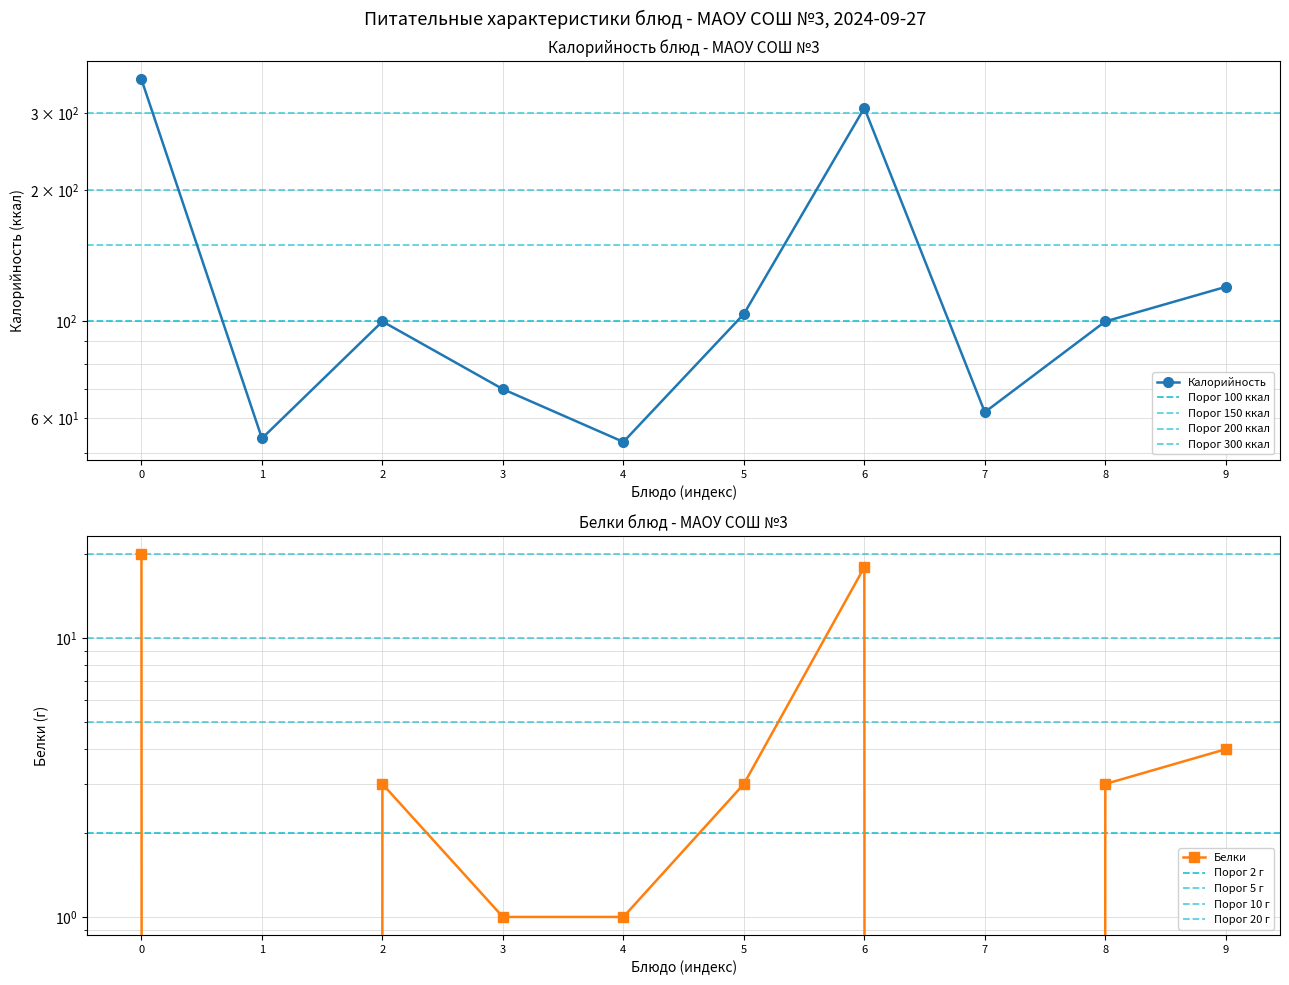

What is the average value of the Белки series?

5